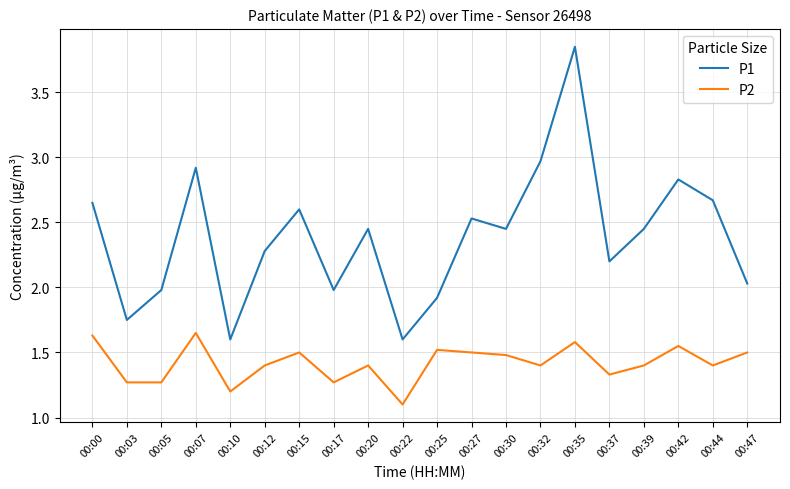

Which series has the largest range (max minus min)?

P1